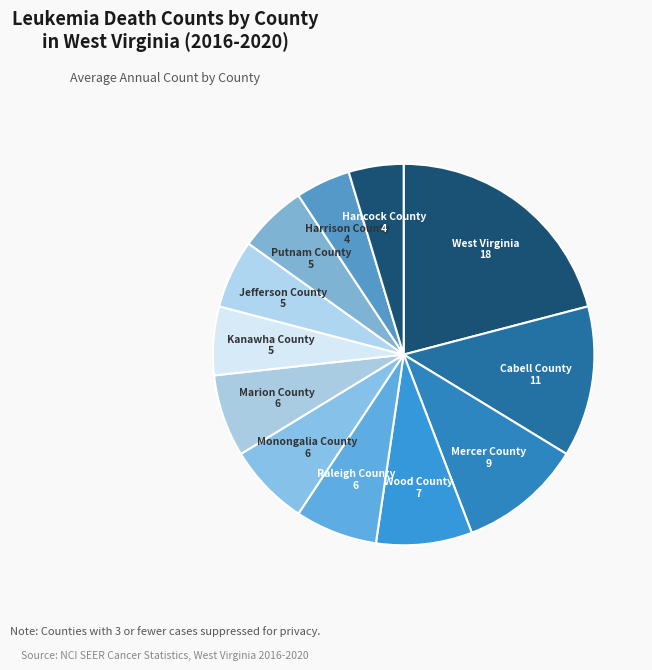

Which slice is the largest?

West Virginia